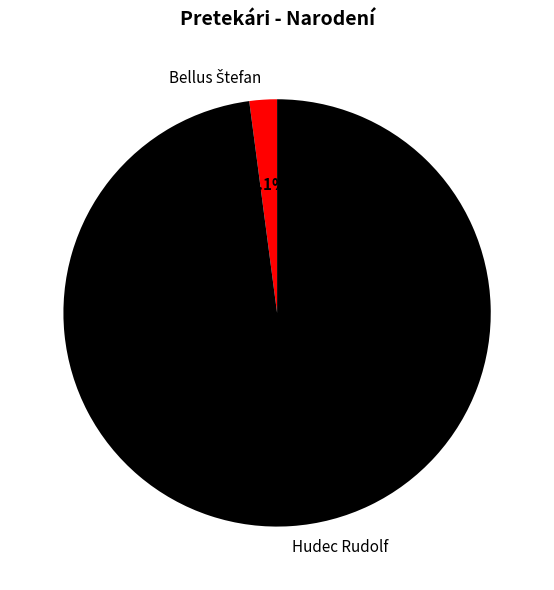

Is there any slice that represents more than half of the pie?

Yes